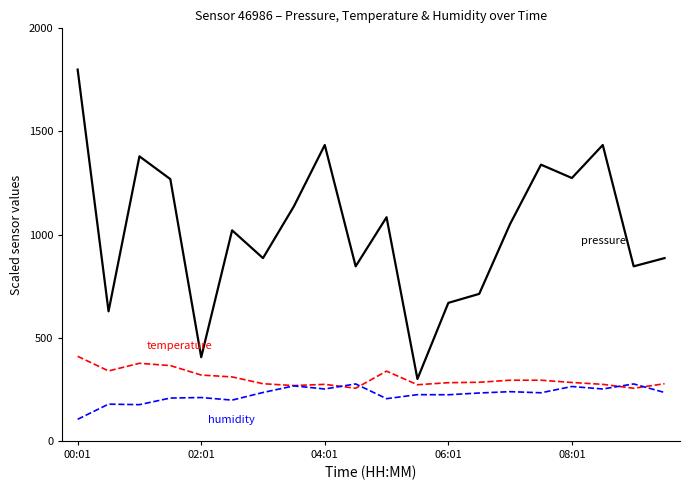

What is the greatest value displayed?

1800.0